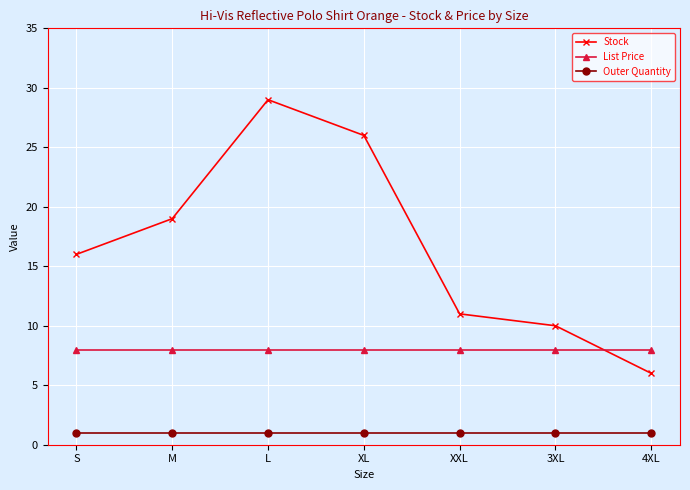

True or false: Stock and List Price intersect in this chart.

True